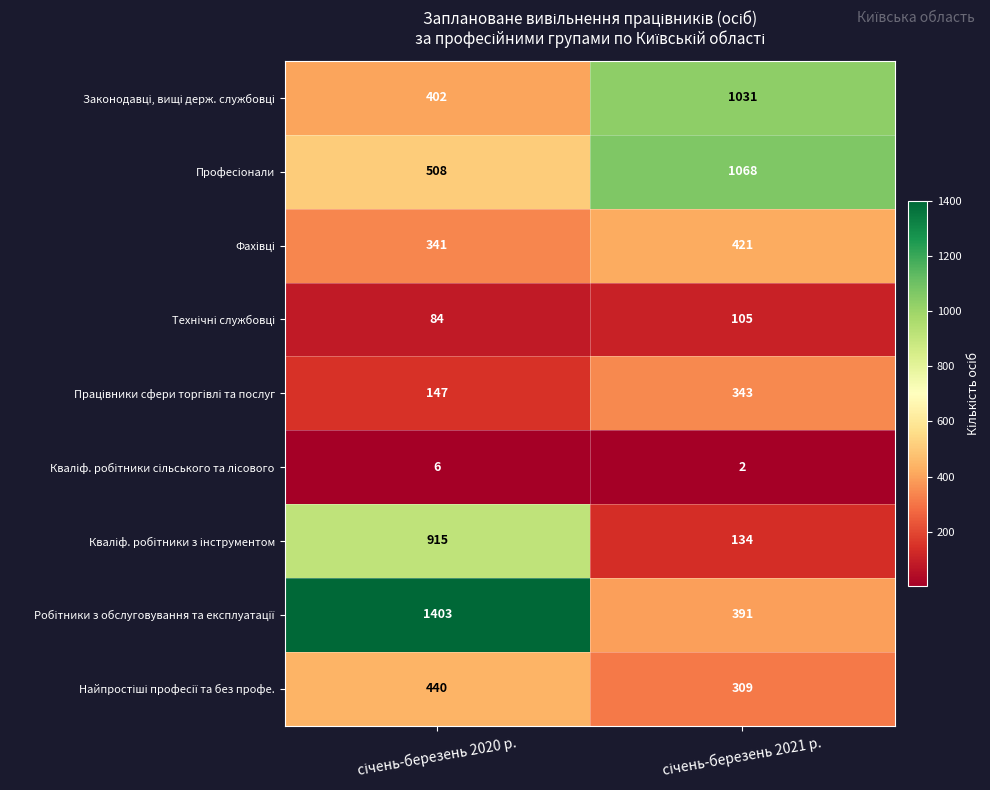

What is the spread (max minus min) of values at січень-березень 2020 р.?

1397